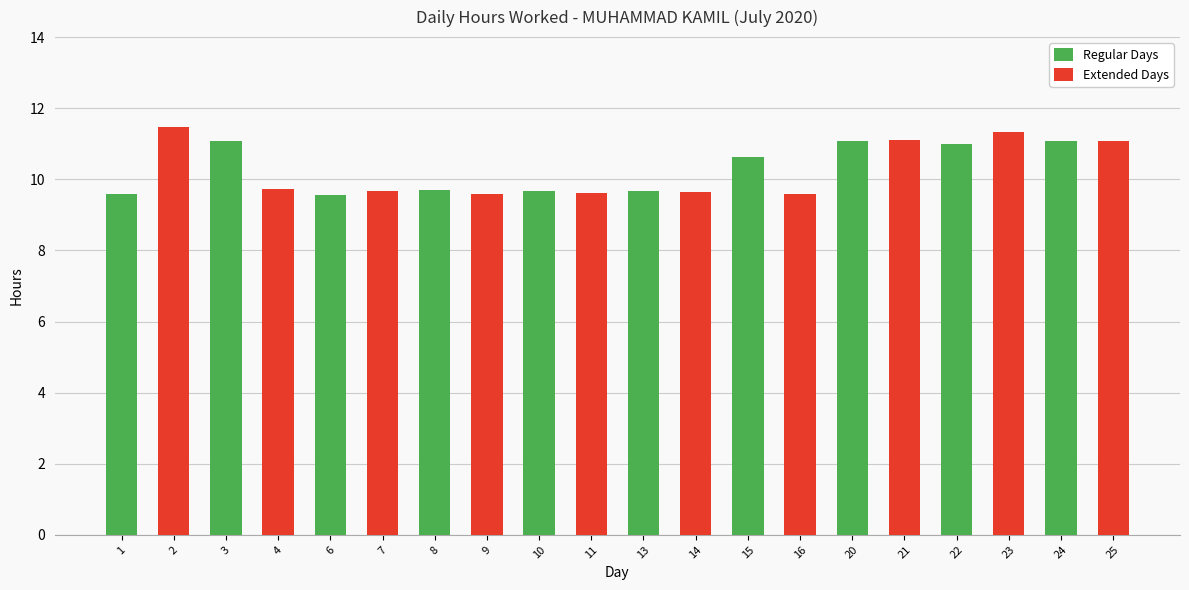

At which category is the sum across all series the highest?

2